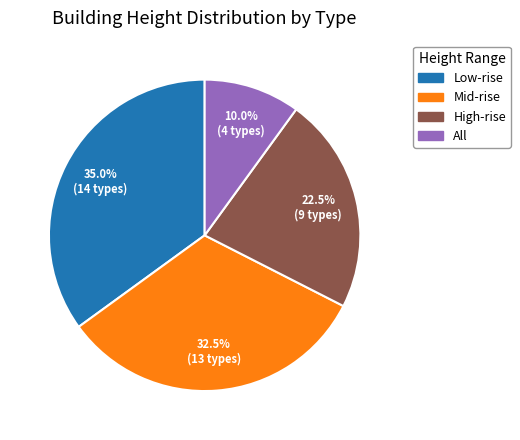

Count the number of slices in the pie.

4